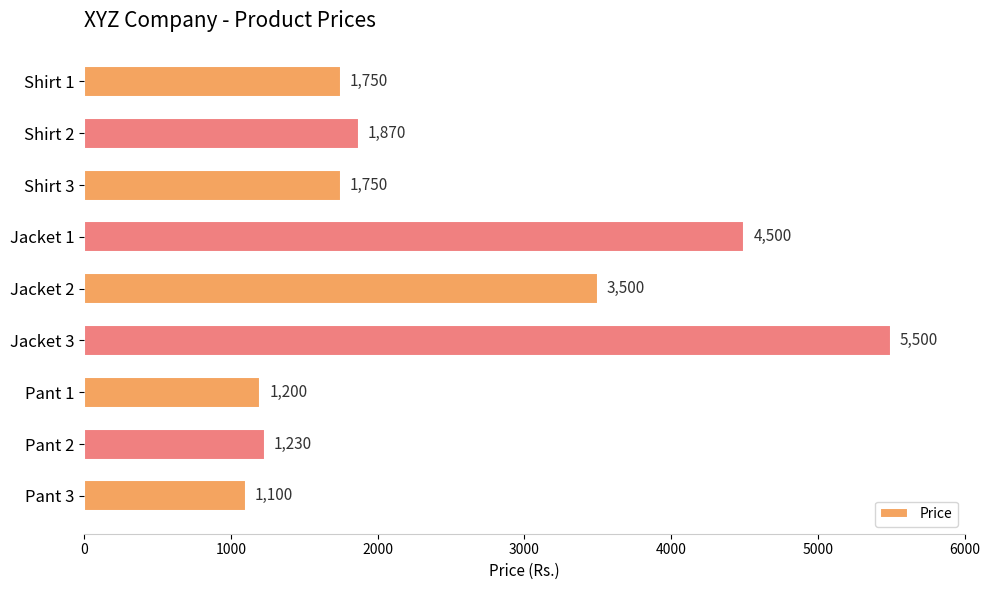

How many categories are shown in the chart?

9